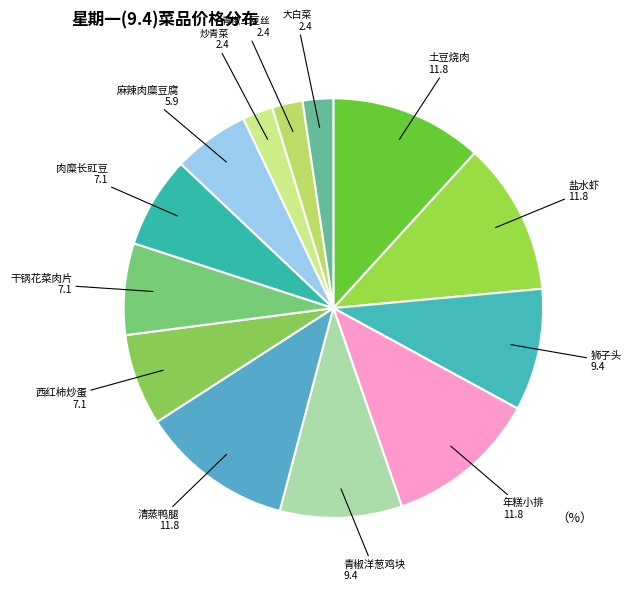

Is there a majority slice in this chart?

No